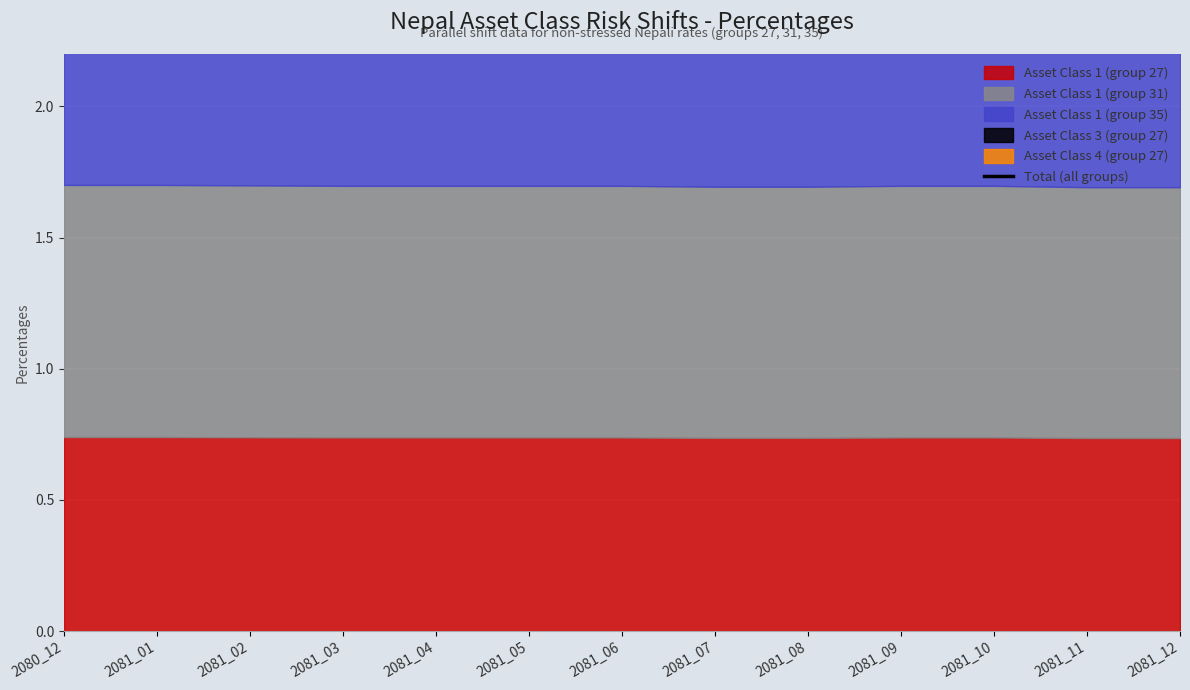

Is it true that the value at 2081_04 is 4.7?

True